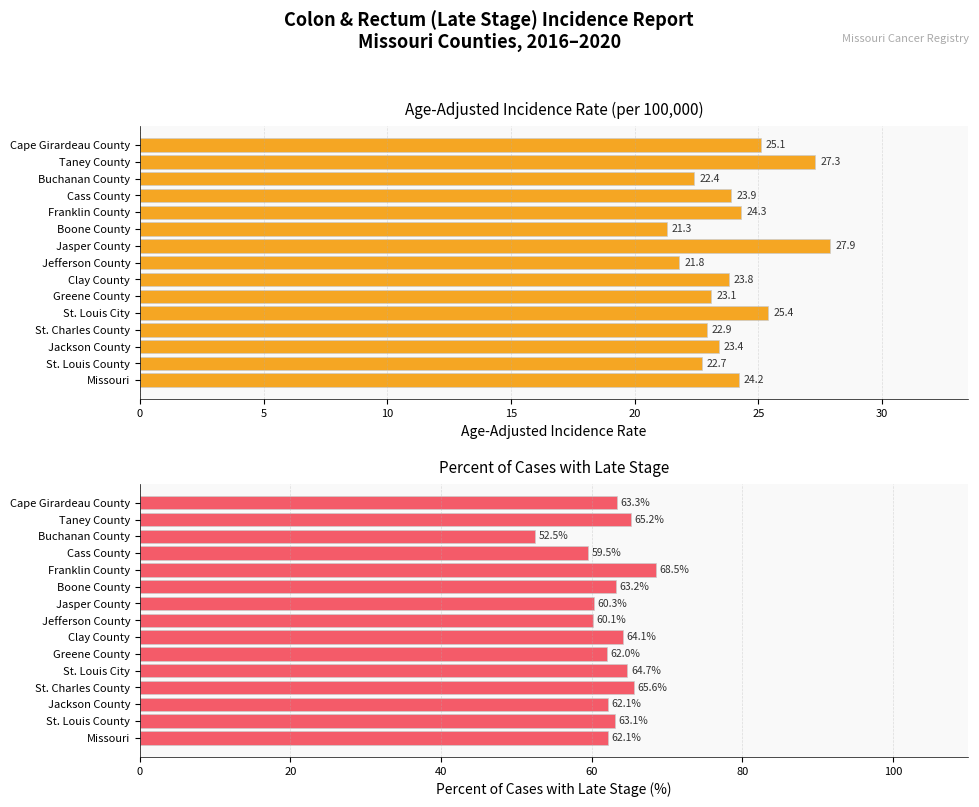

What is the total value across all series at Cape Girardeau County?

88.4